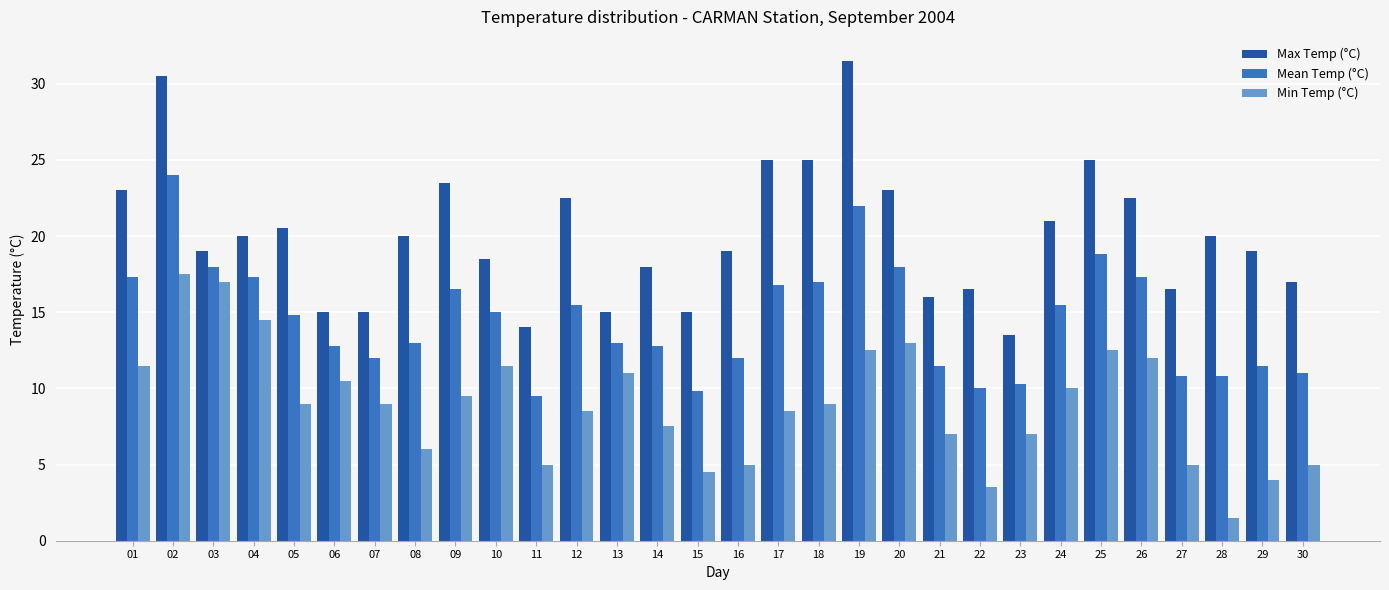

The Min Temp (°C) series shows 11.5 at 01. True or false?

True